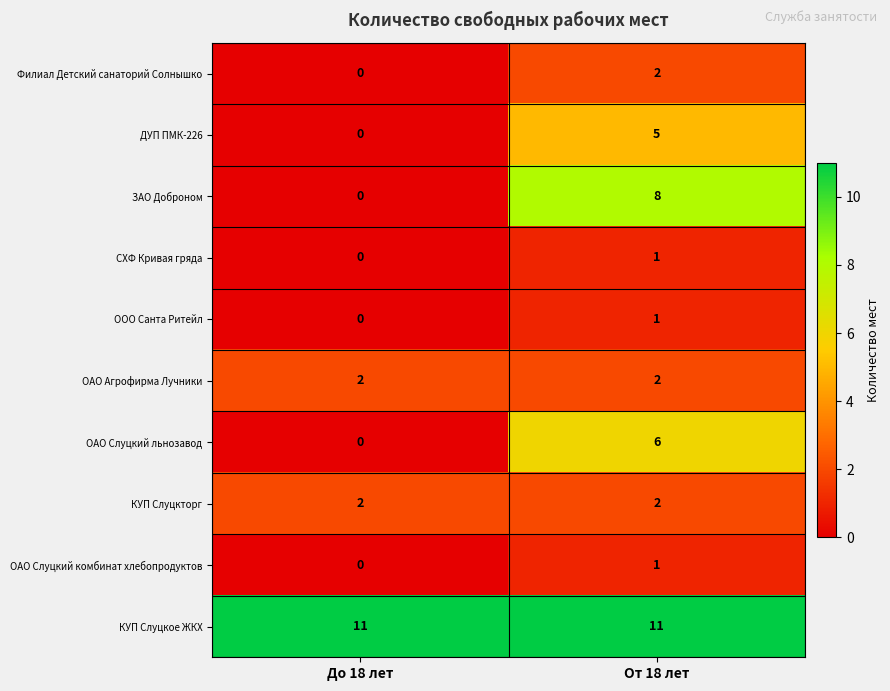

What is the spread (max minus min) of values at От 18 лет?

10